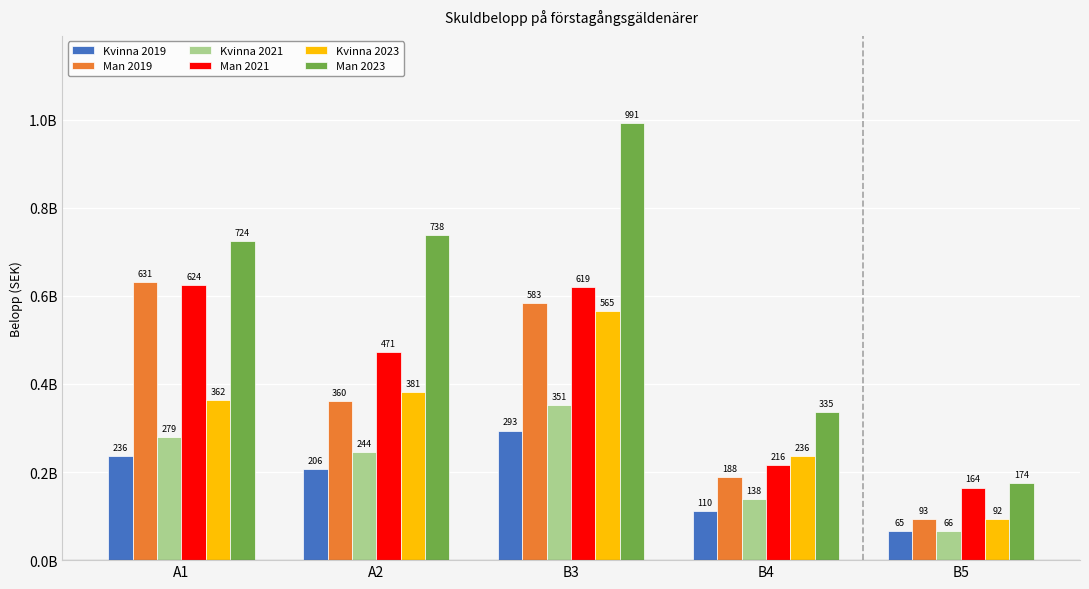

The value of Man 2019 at B5 is 162650835. True or false?

False